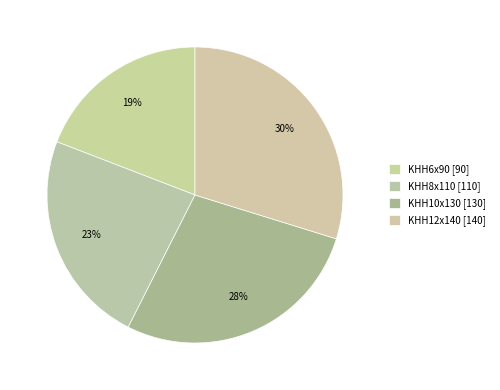

How many slices are in this pie chart?

4